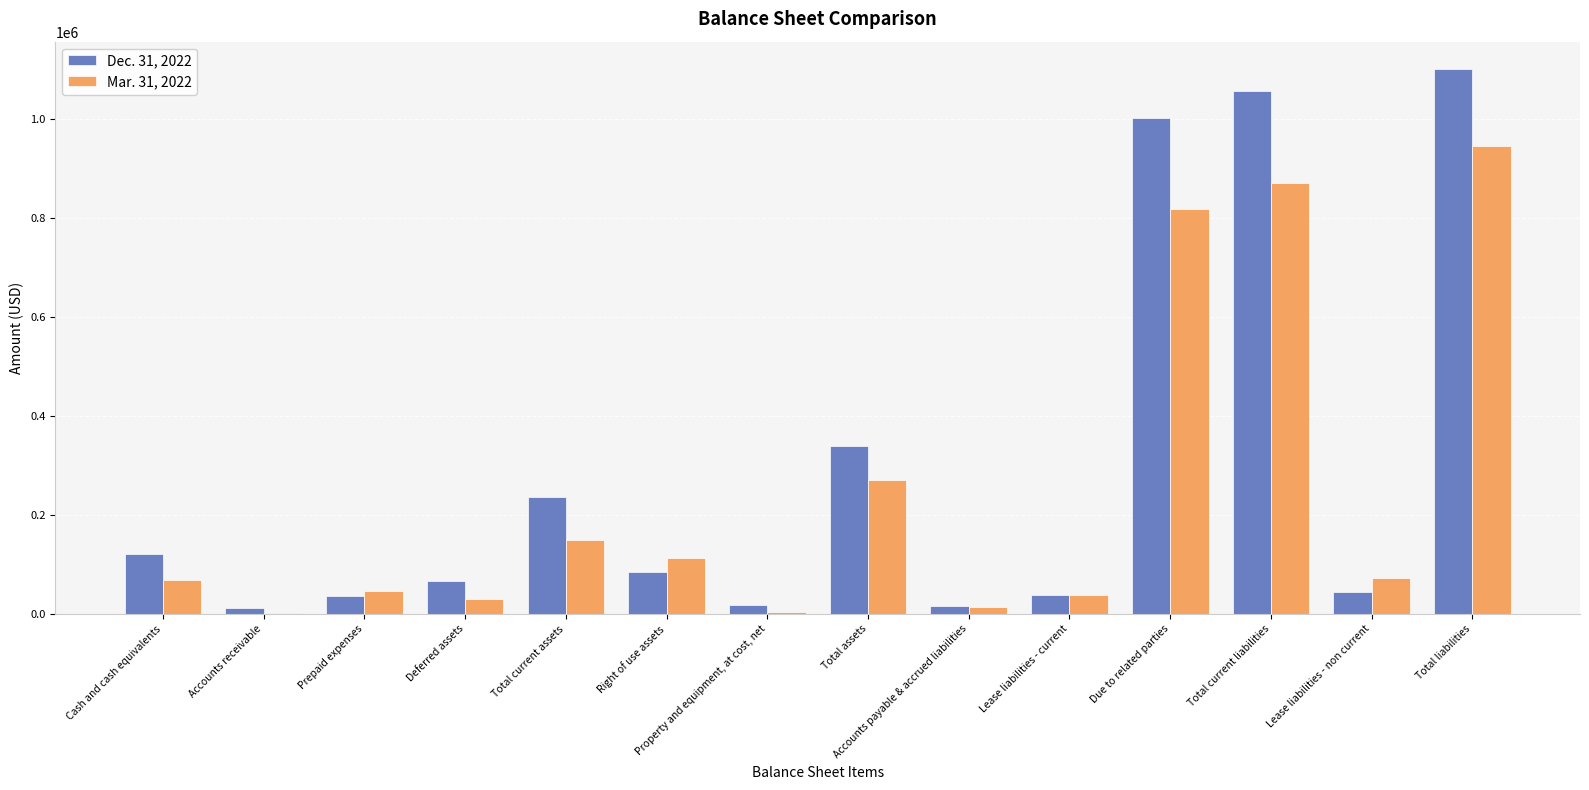

What is the maximum value shown in the chart?

1100661